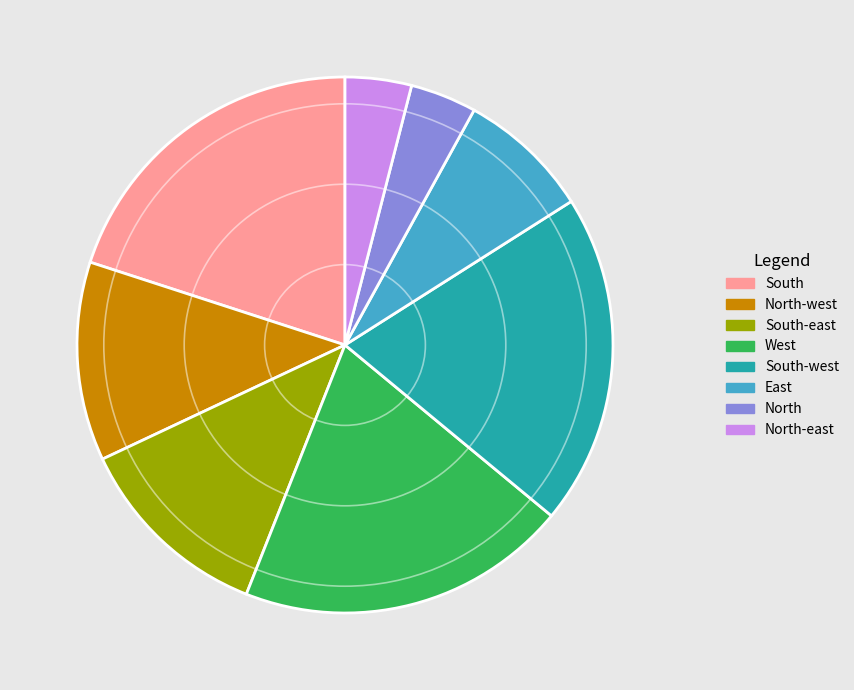

How many segments does this pie chart have?

8